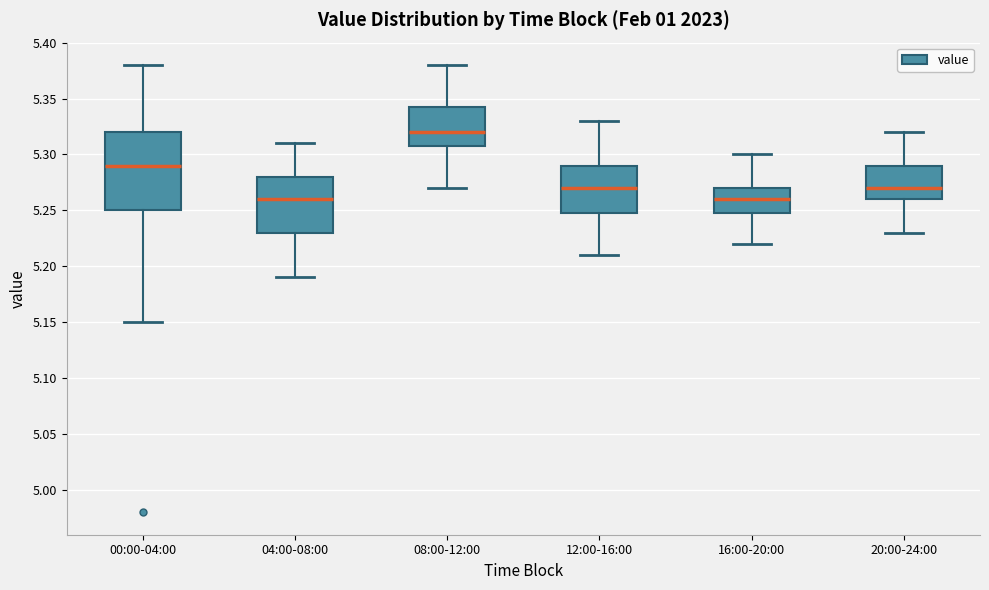

Reading left to right, transcribe this box plot: for each box, give where its median line is, the range the box spans, and where its two whiskers end, as read against the y-axis. The values are not printed on the chart, so give them approximately, as read against the axis.

00:00-04:00: median 5.290, box 5.250 to 5.320, whiskers 5.150 to 5.380
04:00-08:00: median 5.260, box 5.230 to 5.280, whiskers 5.190 to 5.310
08:00-12:00: median 5.320, box 5.310 to 5.345, whiskers 5.270 to 5.380
12:00-16:00: median 5.270, box 5.250 to 5.290, whiskers 5.210 to 5.330
16:00-20:00: median 5.260, box 5.250 to 5.270, whiskers 5.220 to 5.300
20:00-24:00: median 5.270, box 5.260 to 5.290, whiskers 5.230 to 5.320